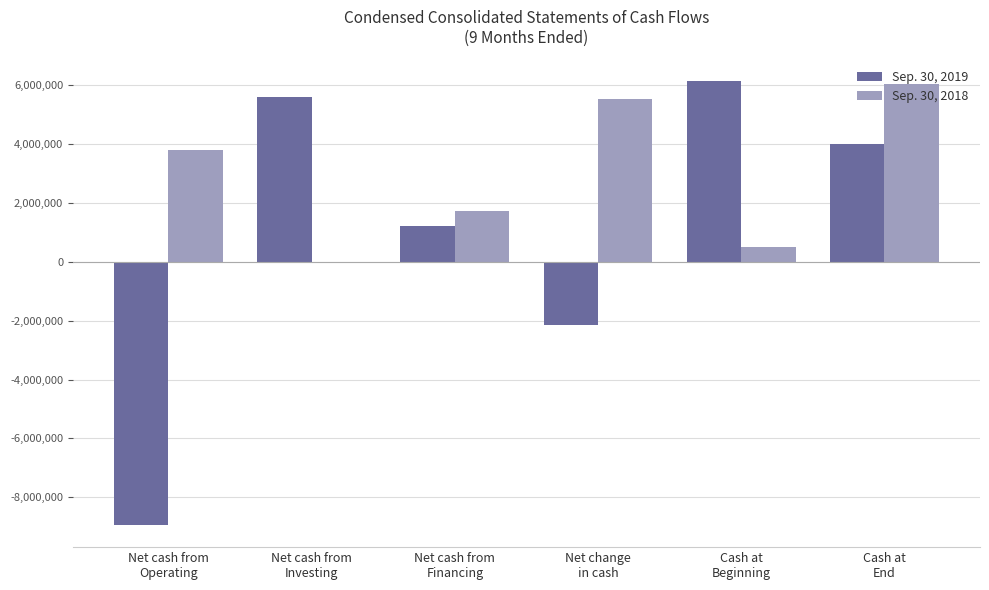

Where does the Sep. 30, 2019 series first go above 3999676?

Net cash from
Investing